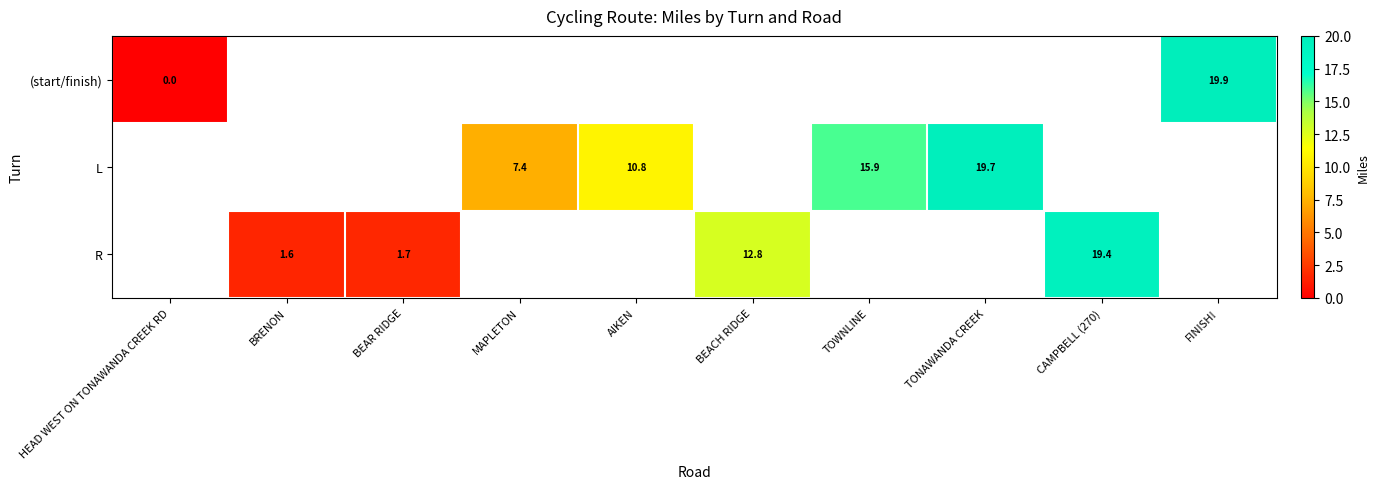

What is the sum of the L values at TONAWANDA CREEK and MAPLETON?

27.1